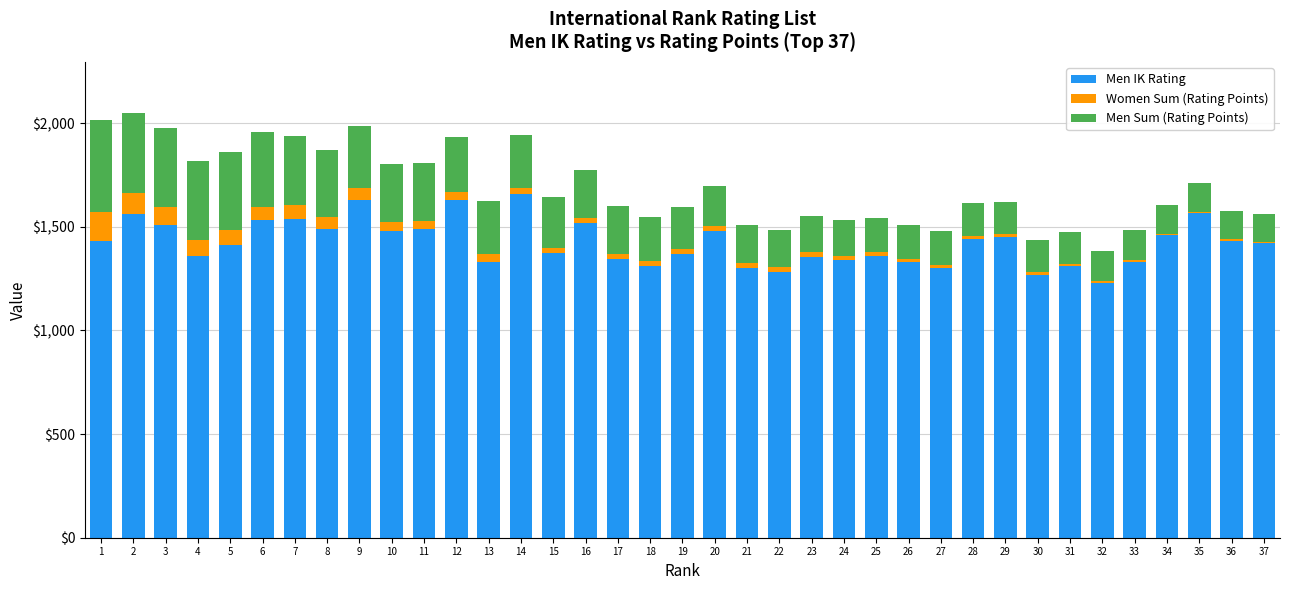

Are the bars horizontal?

No